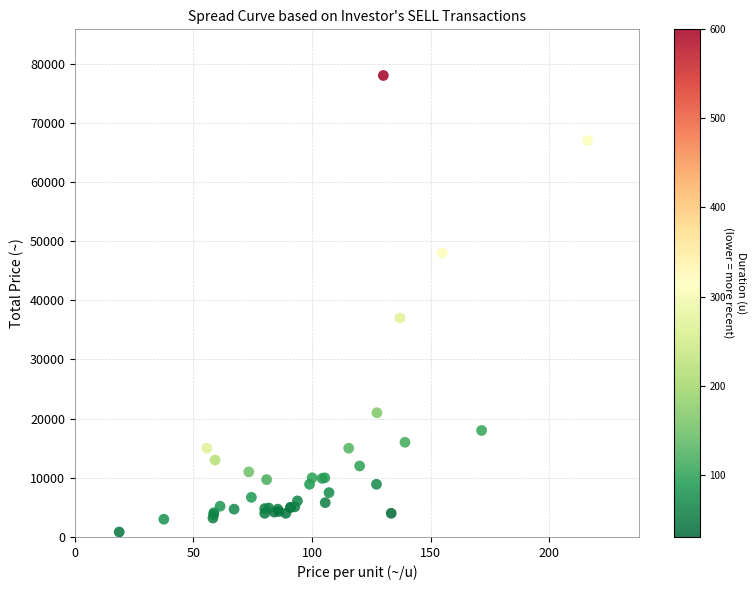

What Y value in the scatter plot is closest to 39420?

37000